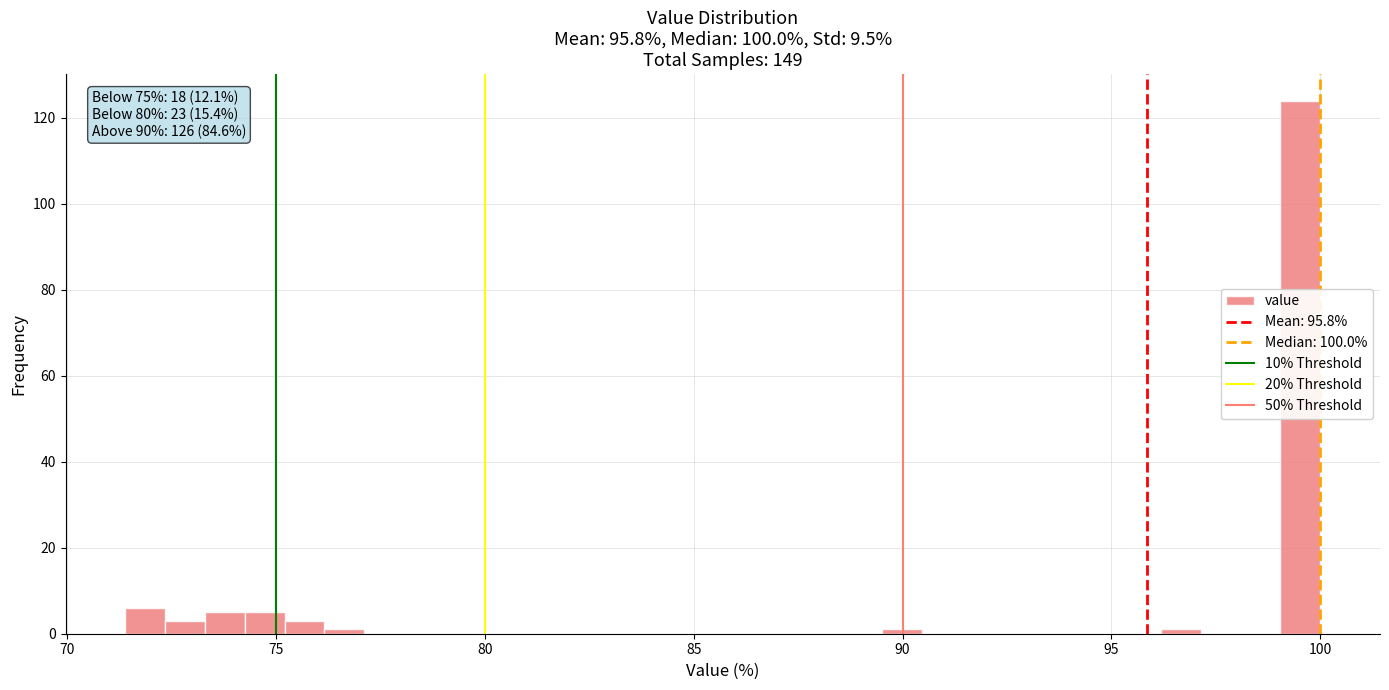

Around what value on the x-axis is the tallest bar? Give the approximate position of its centre, as read against the axis.

99.5